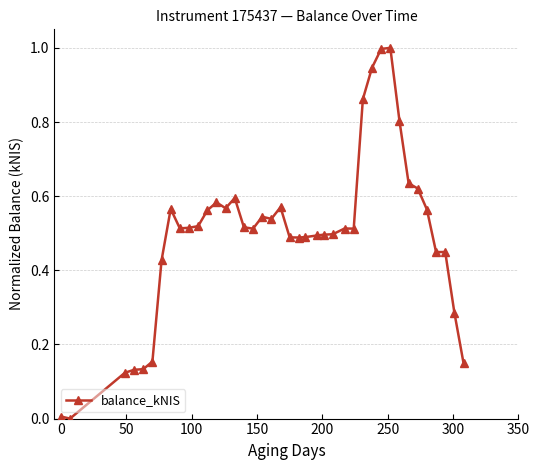

What is the difference between the maximum and minimum values?

1.0